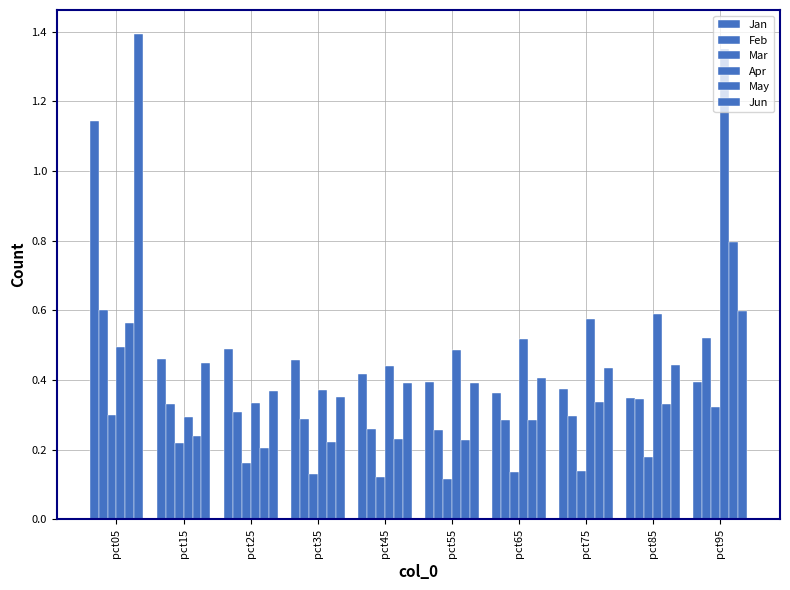

How many groups of bars are there?

10